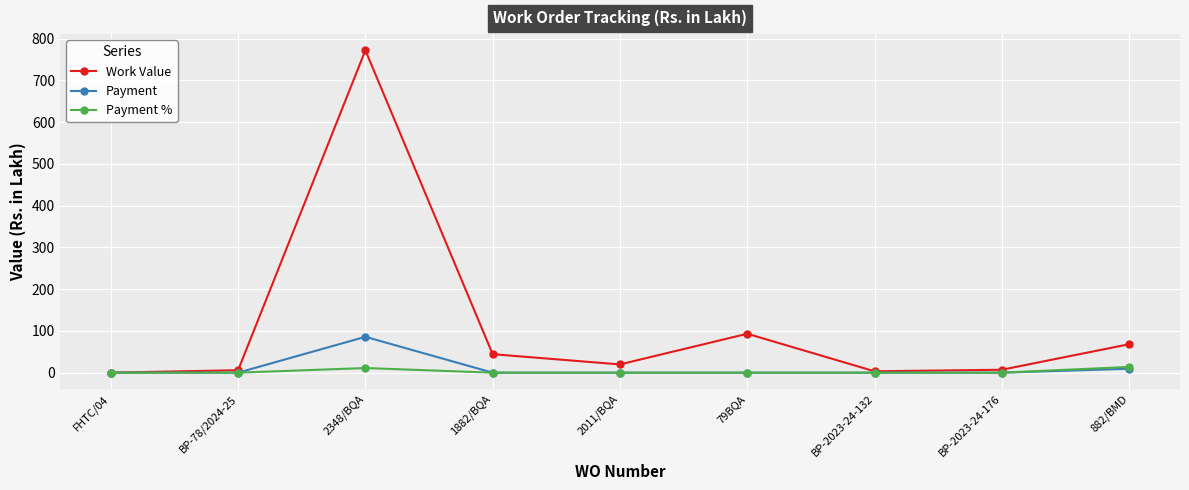

How many lines are shown in the chart?

3